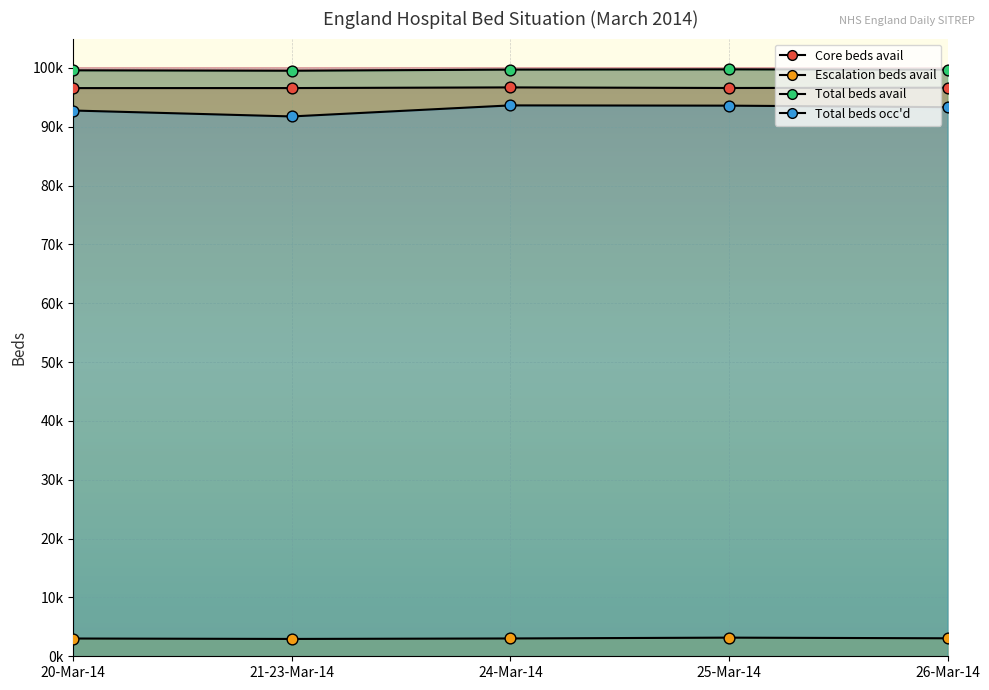

Which series reaches the maximum Y coordinate?

Total beds avail